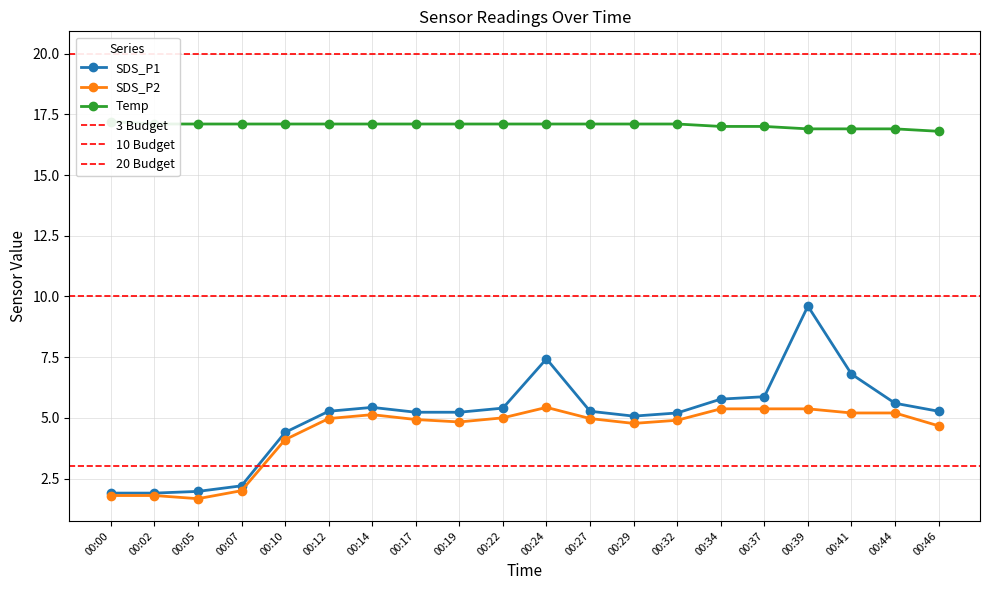

Which series changed the most between 00:44 and 00:46?

SDS_P2